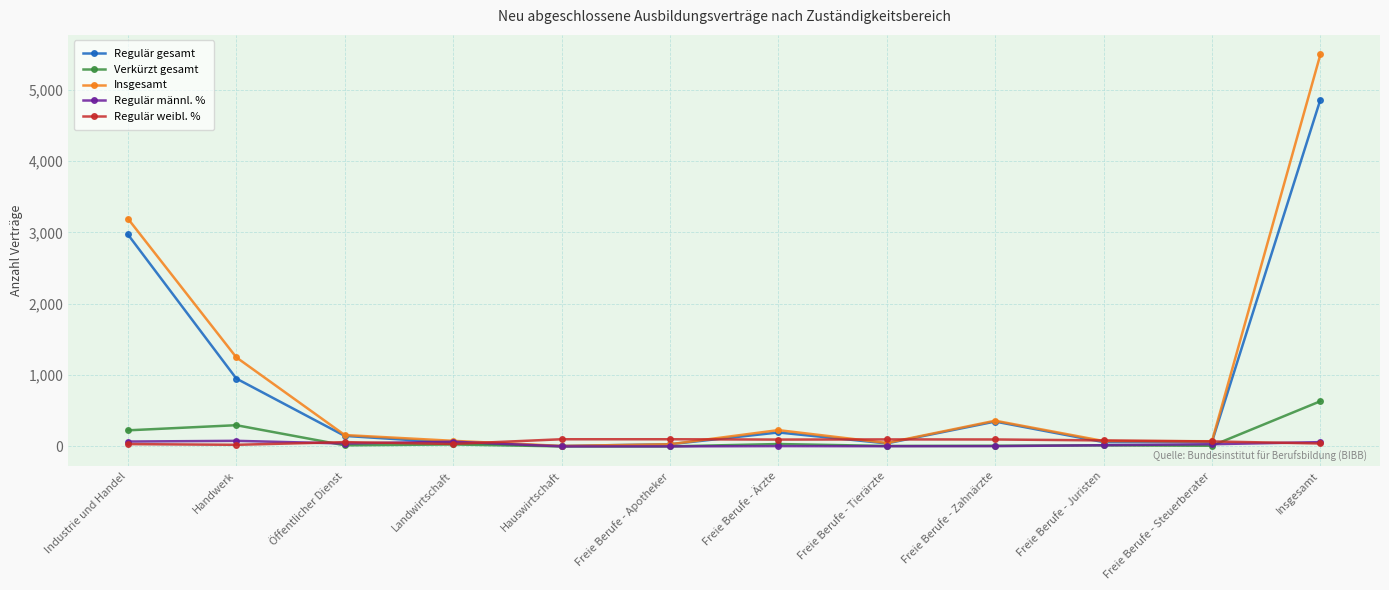

In Regulär weibl. %, how many points are lower than both neighbors (excluding endpoints)?

3